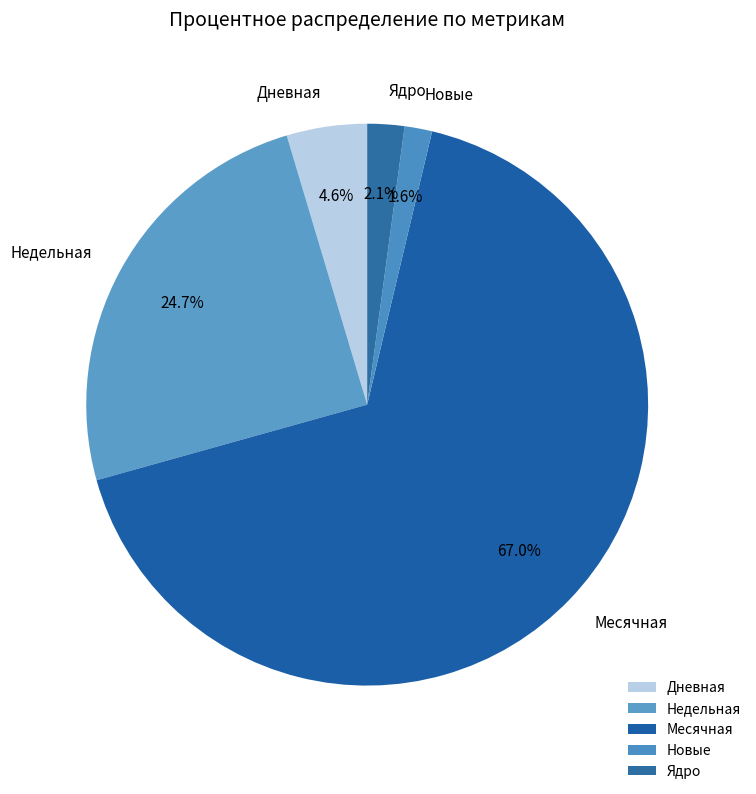

Which slice represents more than half of the pie?

Месячная